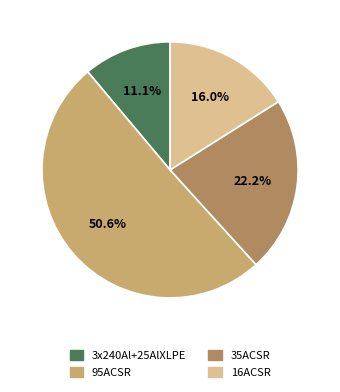

Count the number of slices in the pie.

4